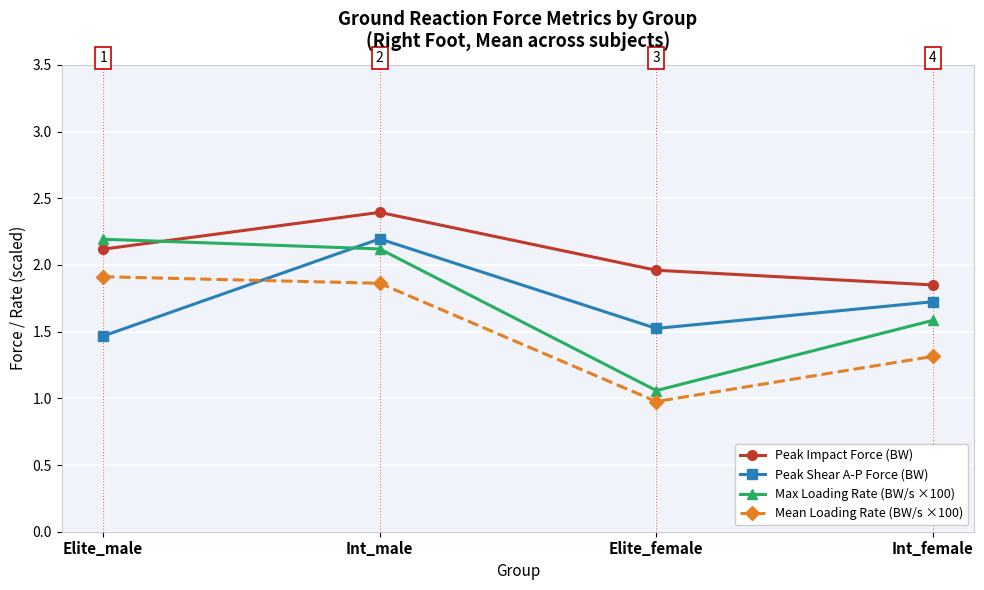

What is the label of the 1st point from the left?

Elite_male